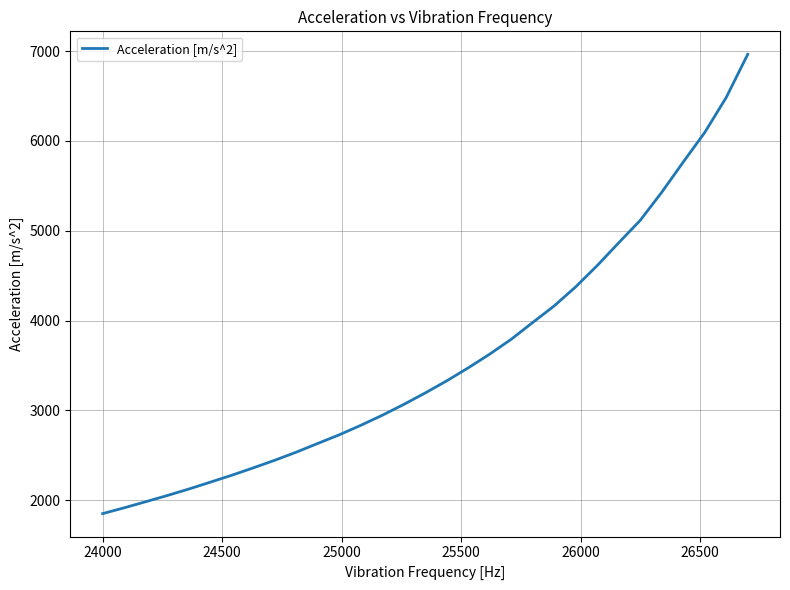

What is the difference between the maximum and minimum values?

5115.5